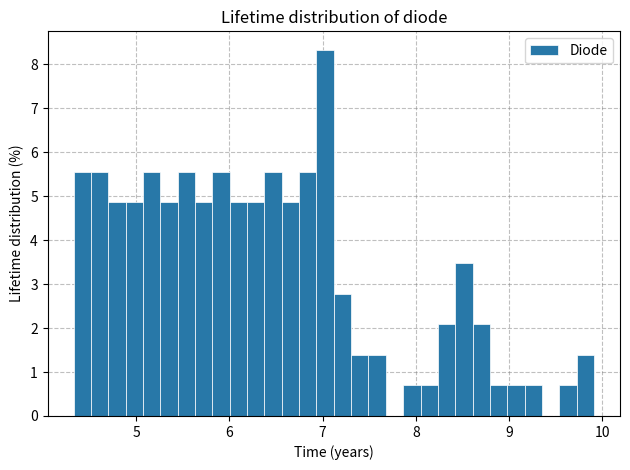

Around what value on the x-axis is the tallest bar? Give the approximate position of its centre, as read against the axis.

7.0